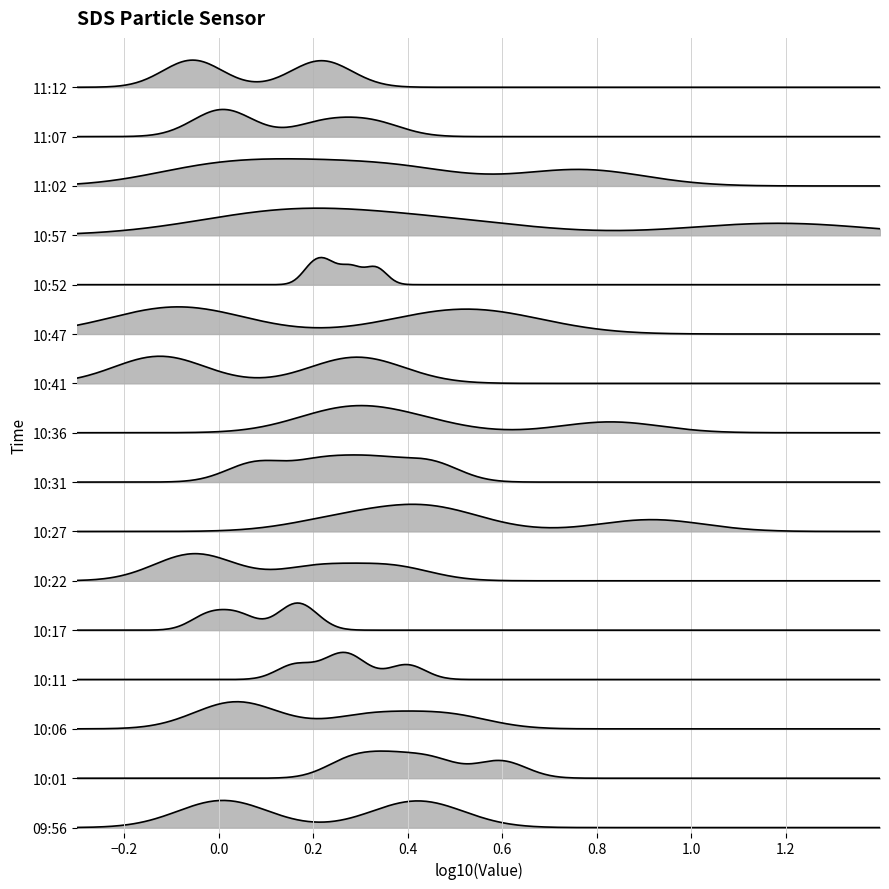

Does the chart have visible grid lines?

Yes